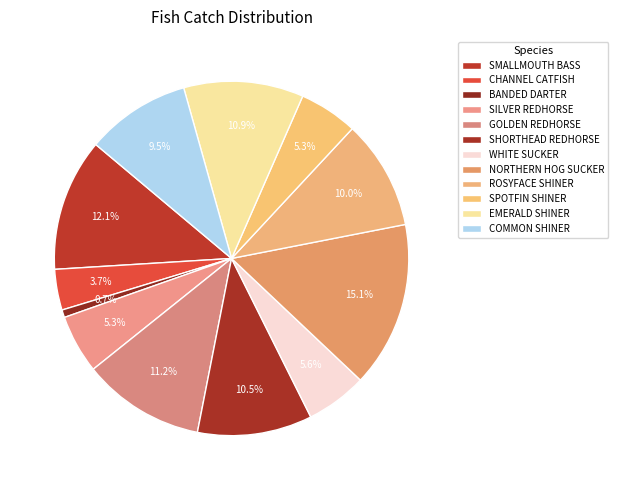

Which slice is the smallest?

BANDED DARTER